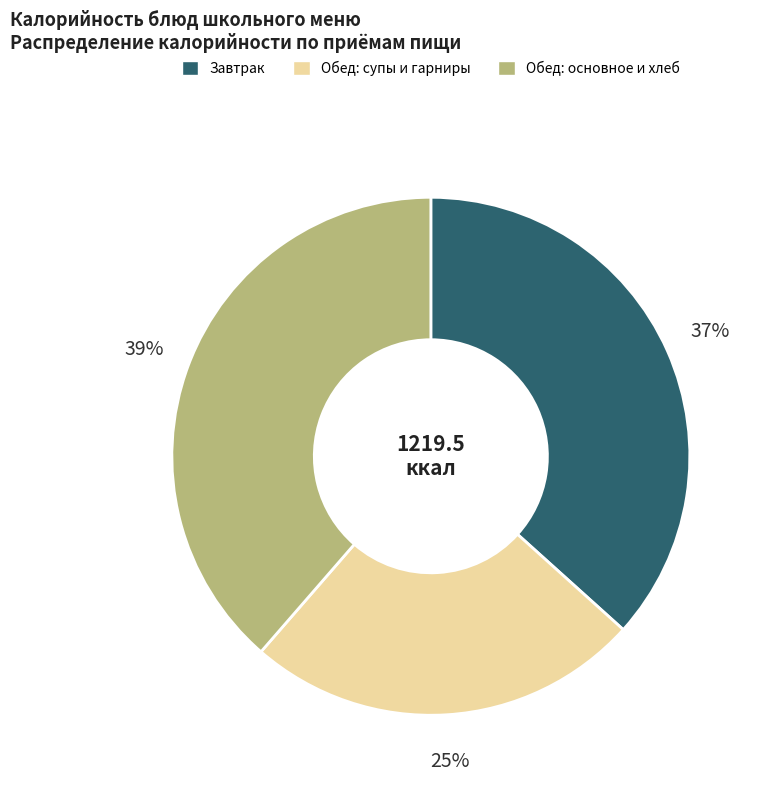

To the nearest percent, what is the average slice percentage?

33%